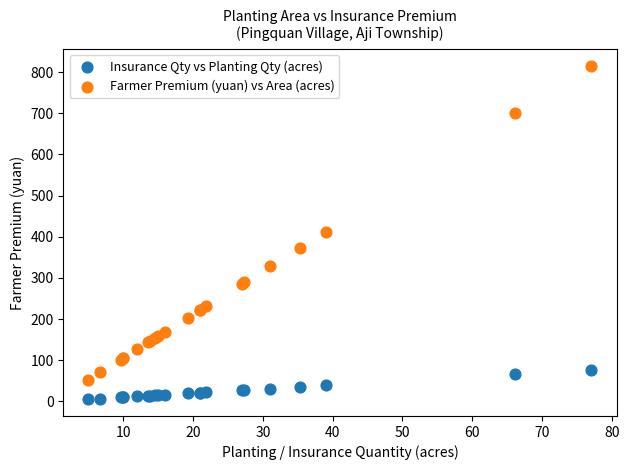

Which series reaches the maximum Y coordinate?

Farmer Premium (yuan) vs Area (acres)